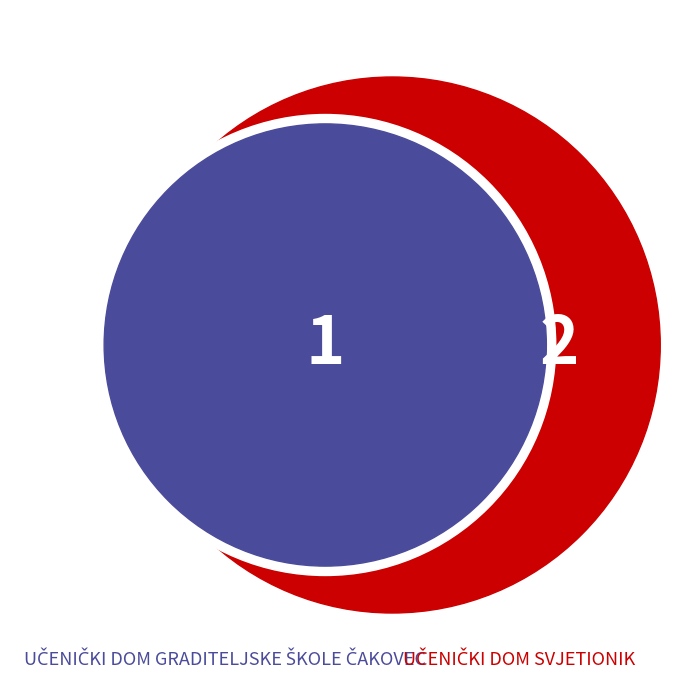

Which category has the smallest portion of the pie?

UČENIČKI DOM GRADITELJSKE ŠKOLE ČAKOVEC